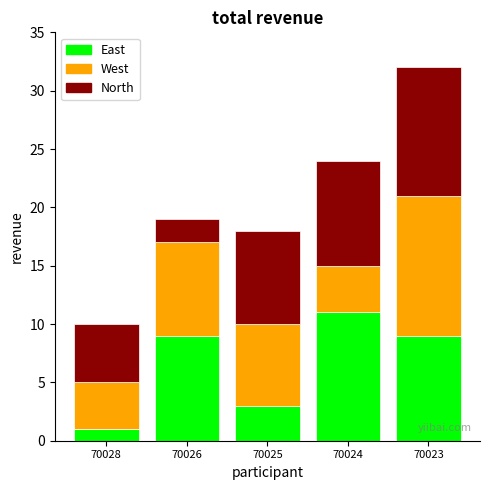

True or false: East has a value of 4 at 70024.

False